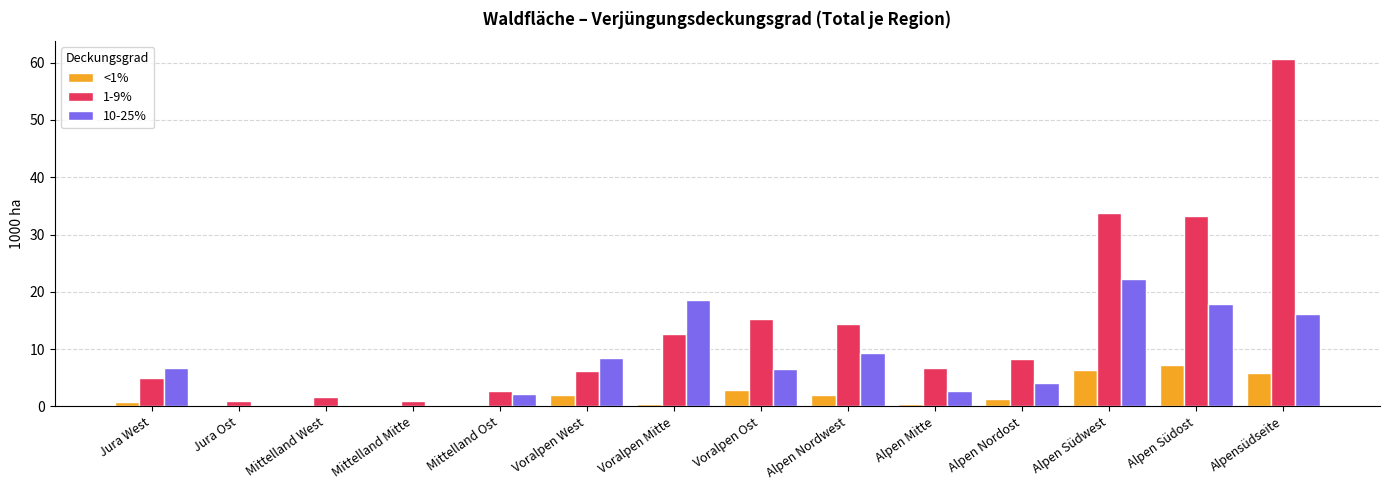

Is it true that <1% equals 0.0 at Mittelland West?

True